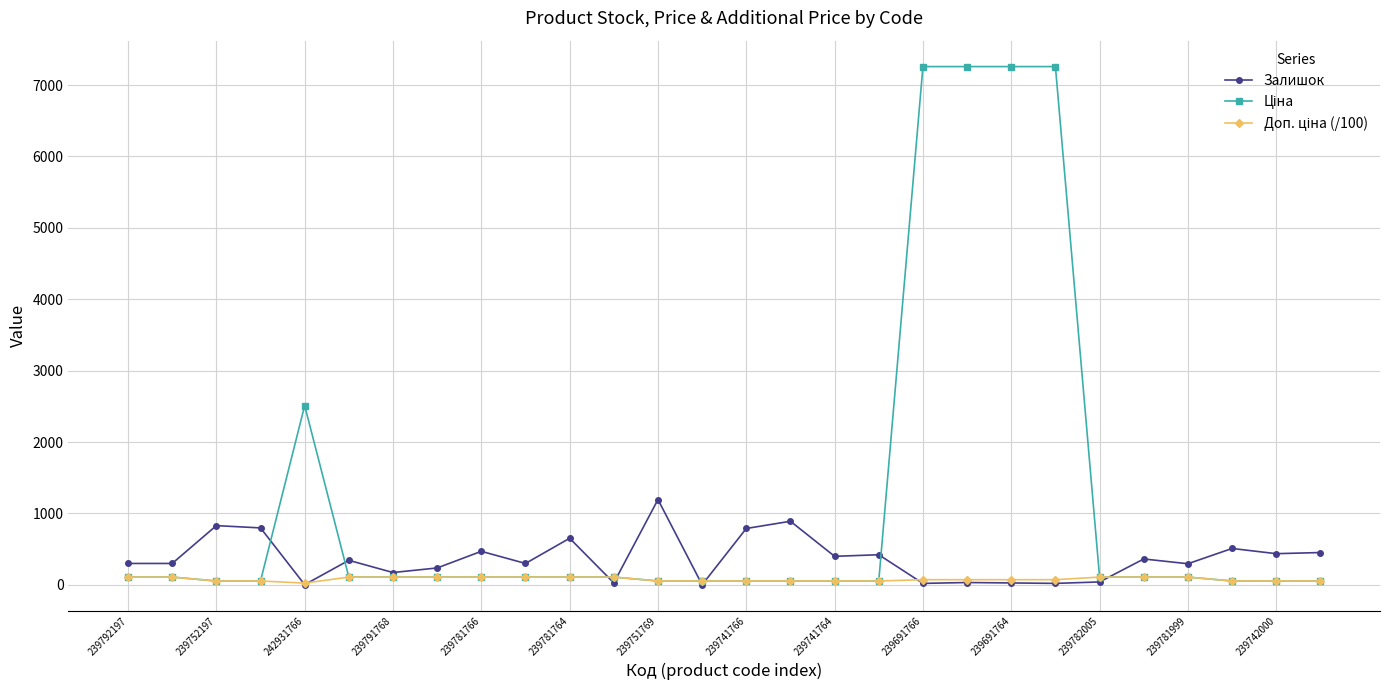

At how many categories does at least one series exceed 7114?

4